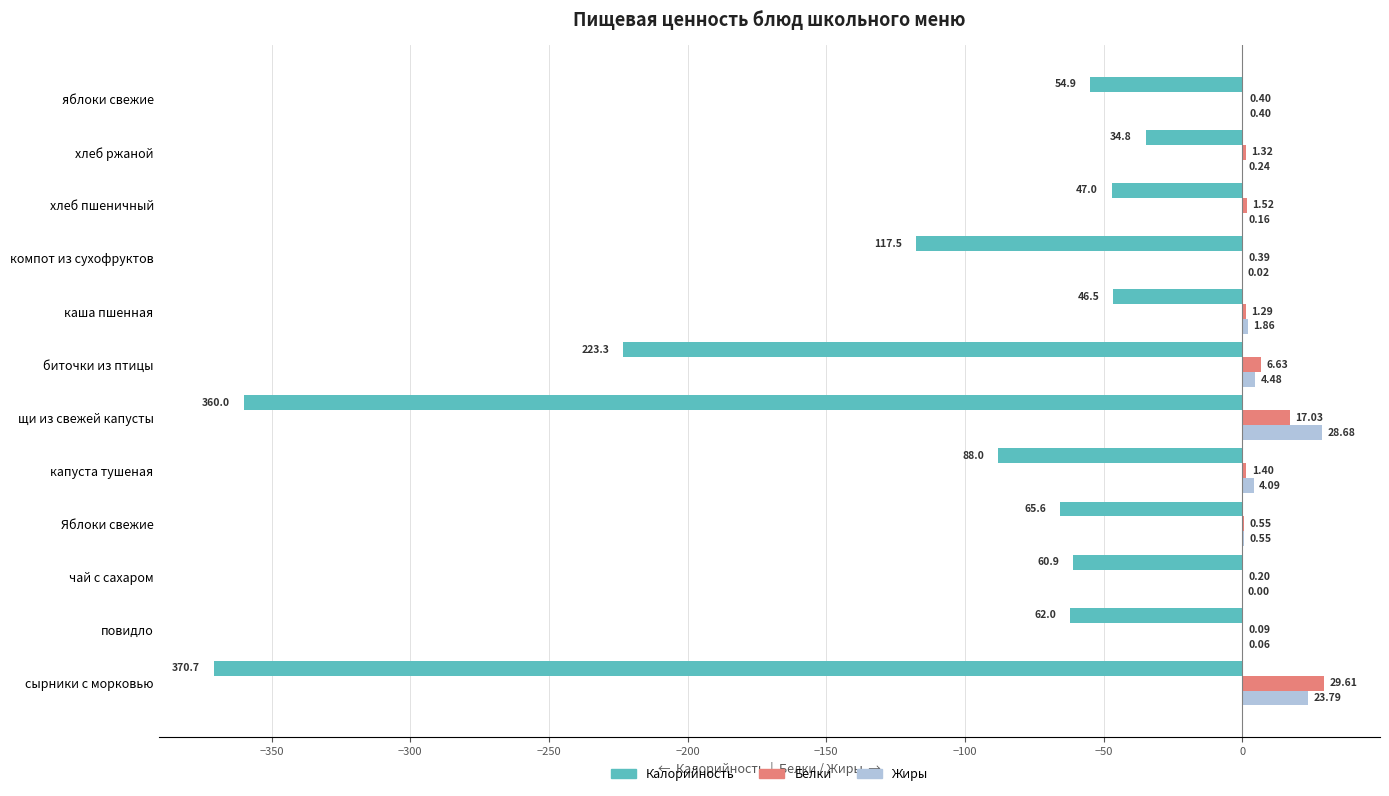

Which label corresponds to the largest value in the chart?

сырники с морковью